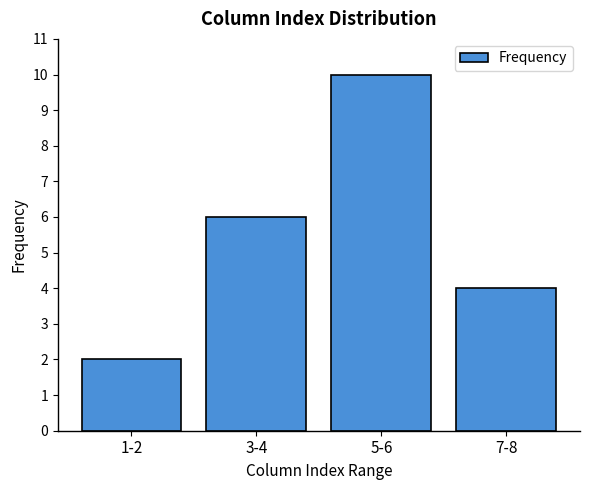

Reading left to right, what are all the values shown in this chart?

1-2=2	3-4=6	5-6=10	7-8=4